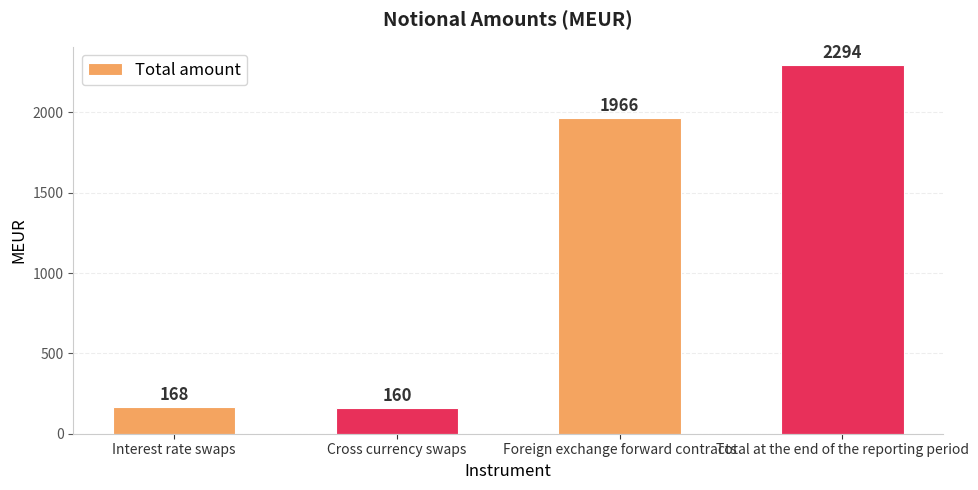

How many data points does each series have?

4